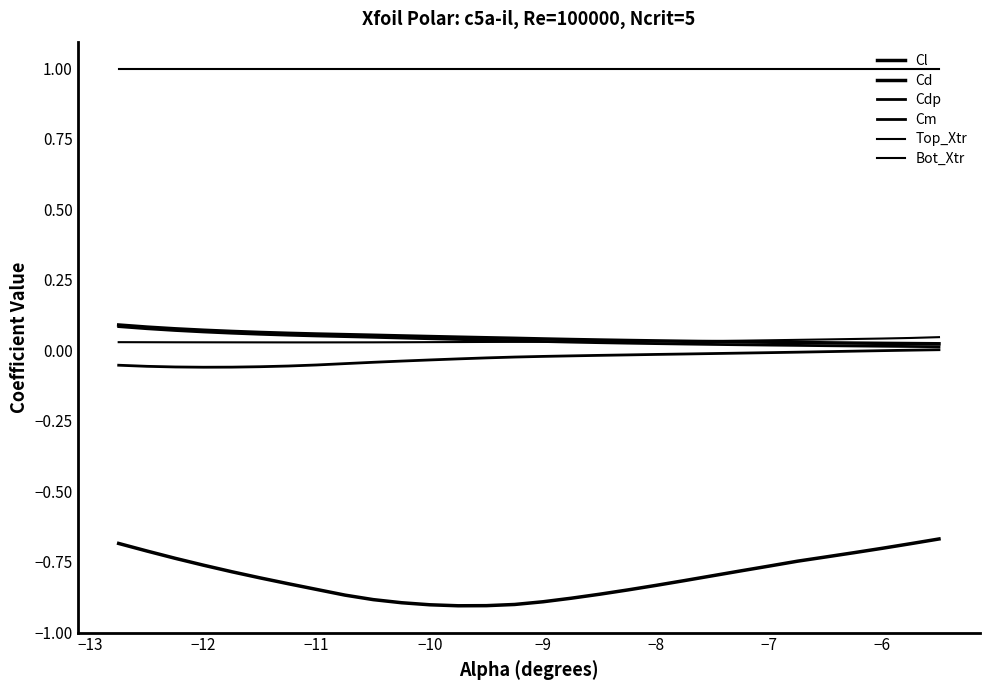

Does the chart display data point markers on the line(s)?

No